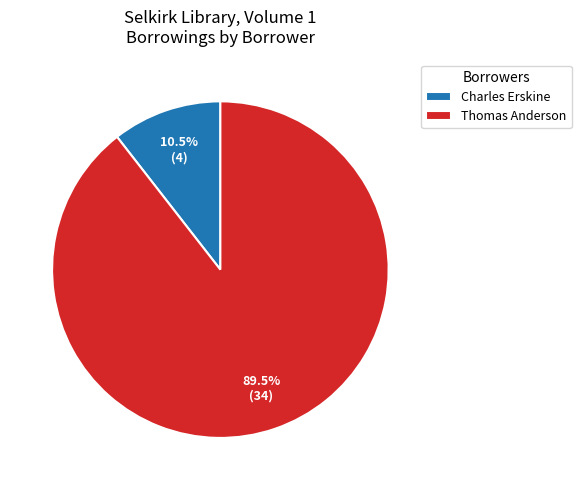

To the nearest percent, what is the difference between the largest and smallest slice percentages?

79%